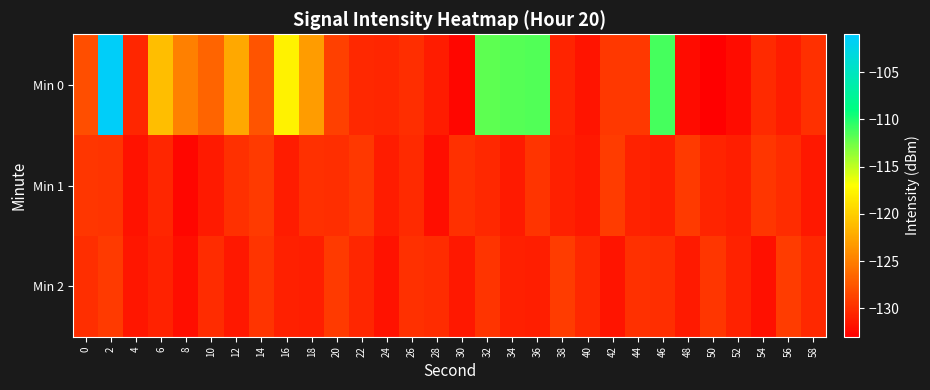

What is the smallest value displayed?

-133.0